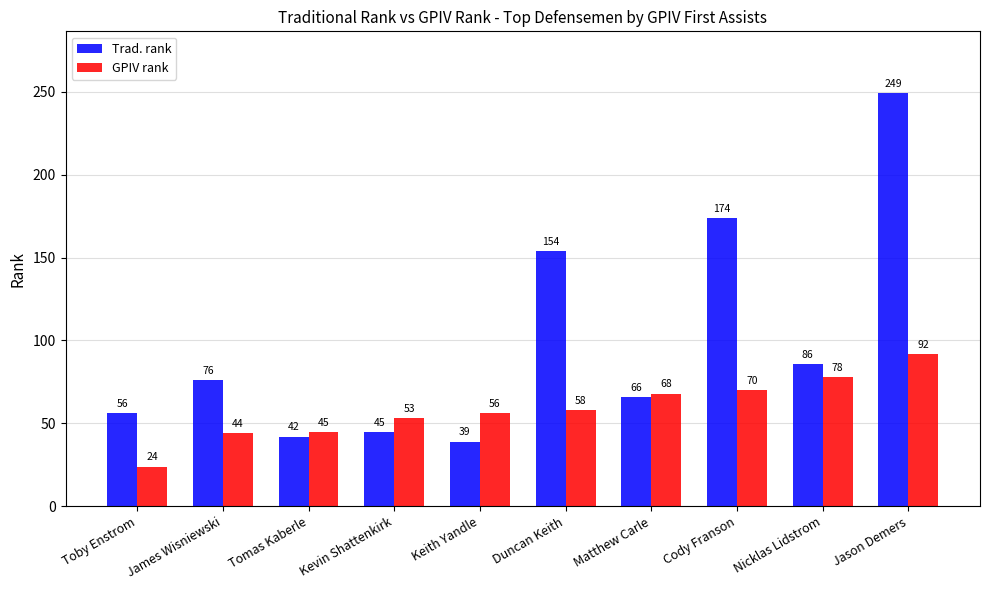

What is the difference between the GPIV rank values at Duncan Keith and Jason Demers?

34